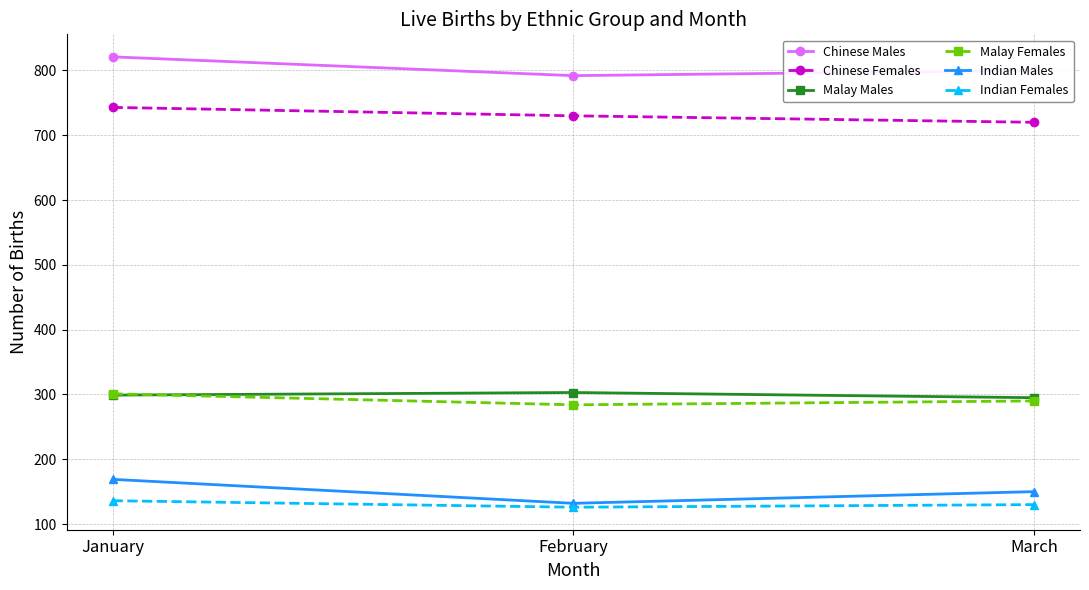

What is the spread (max minus min) of values at March?

670